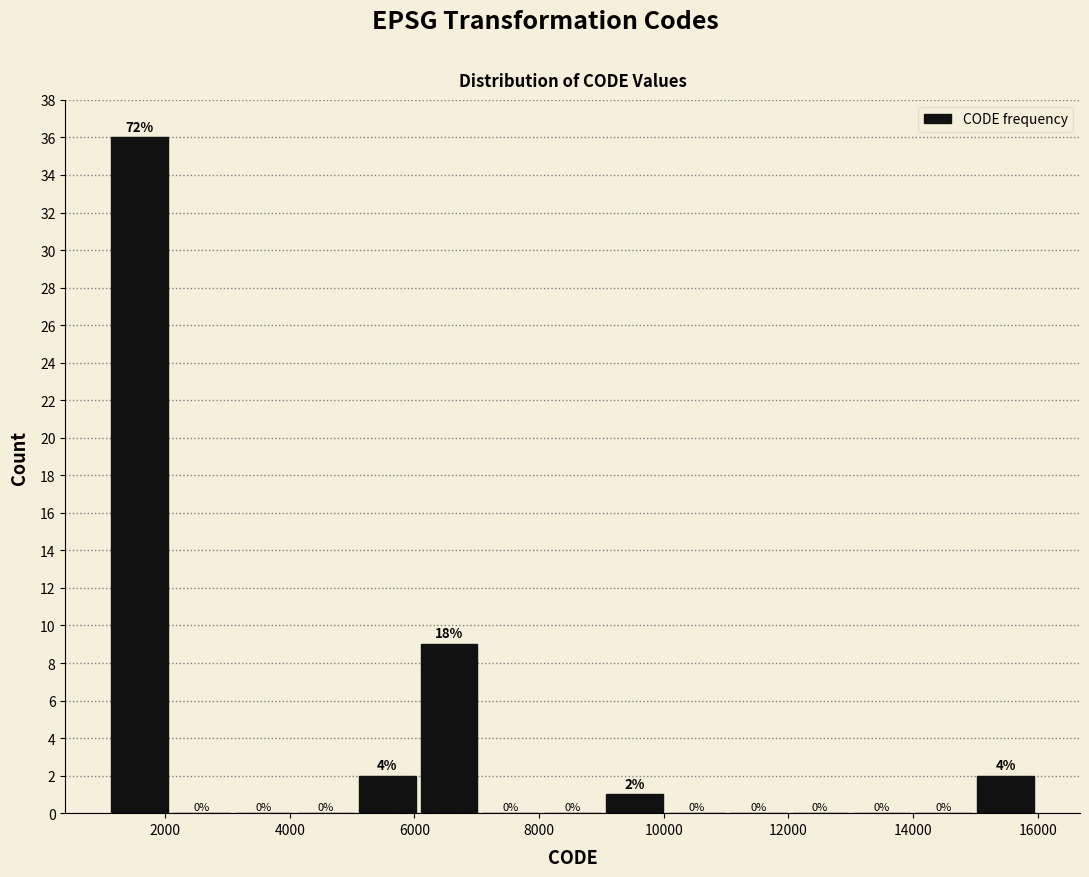

Over which range of the x-axis is the bar tallest?

1200 to 2000